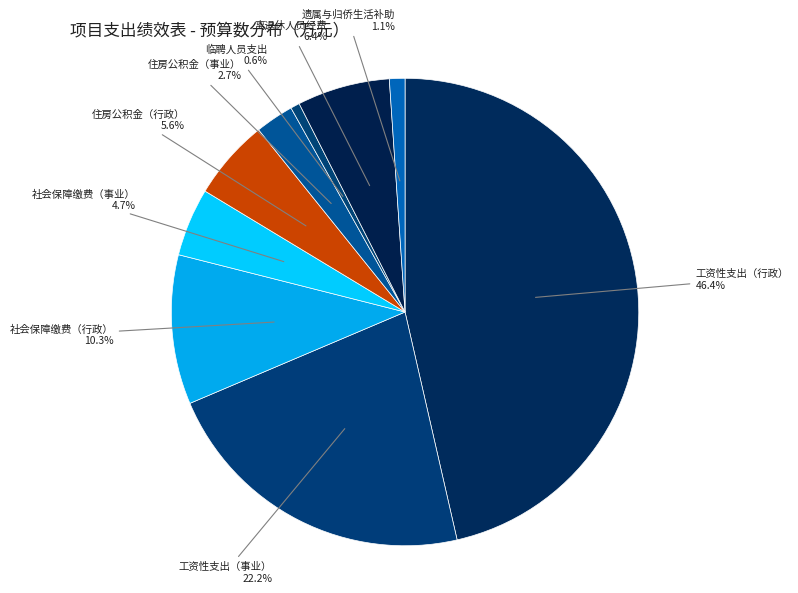

Which category has the smallest portion of the pie?

临聘人员支出